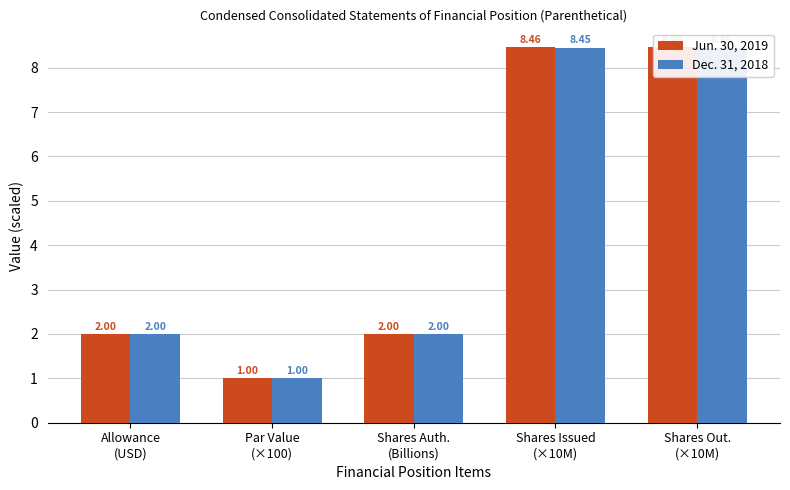

What is the minimum value shown in the chart?

1.0